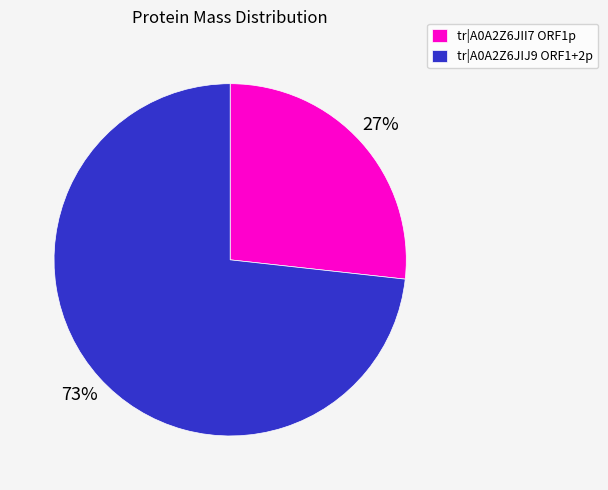

What is the largest slice in the pie chart?

tr|A0A2Z6JIJ9 ORF1+2p